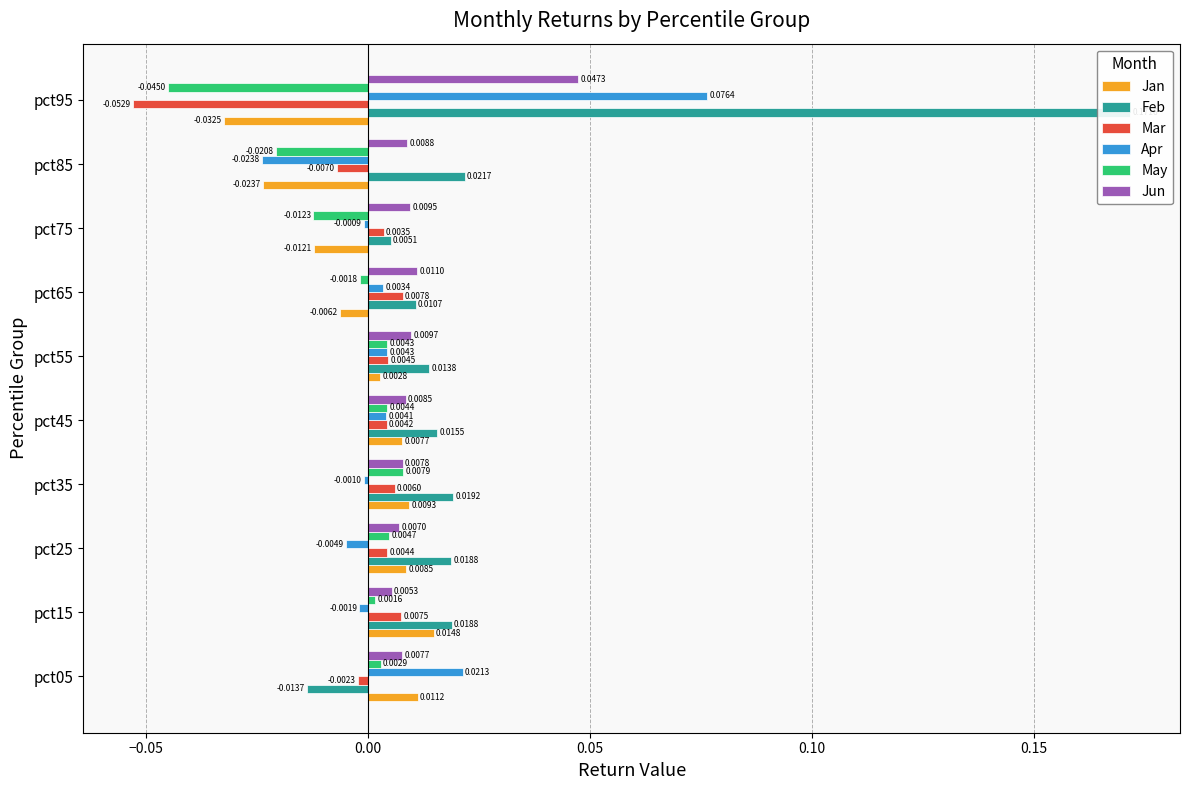

How many groups of bars are there?

10